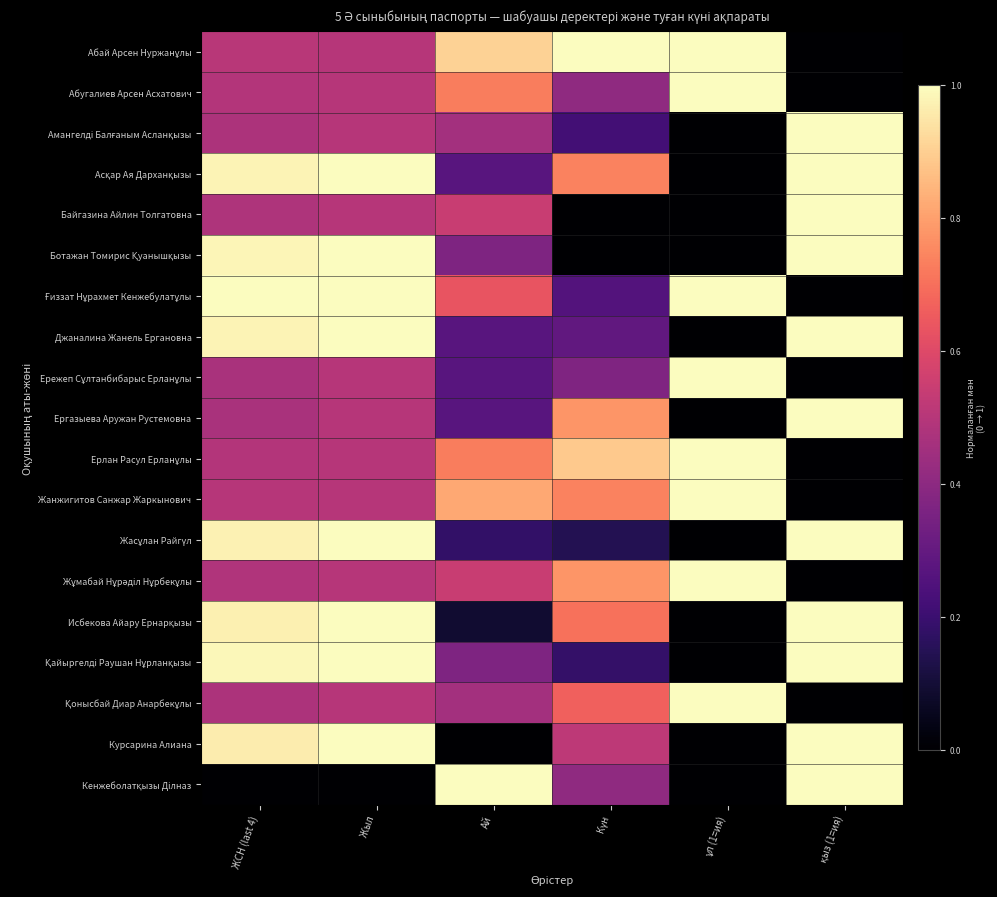

At Күн, list the series in order from smallest to largest.

Байгазина Айлин Толгатовна, Ботажан Томирис Қуанышқызы, Жасұлан Райгүл, Қайыргелді Раушан Нұрланқызы, Амангелді Балғаным Асланқызы, Ғиззат Нұрахмет Кенжебулатұлы, Джаналина Жанель Ергановна, Ережеп Сұлтанбибарыс Ерланұлы, Абугалиев Арсен Асхатович, Кенжеболатқызы Ділназ, Курсарина Алиана, Қонысбай Диар Анарбекұлы, Исбекова Айару Ернарқызы, Асқар Ая Дарханқызы, Жанжигитов Санжар Жаркынович, Ергазыева Аружан Рустемовна, Жұмабай Нұрәділ Нұрбекұлы, Ерлан Расул Ерланұлы, Абай Арсен Нуржанұлы